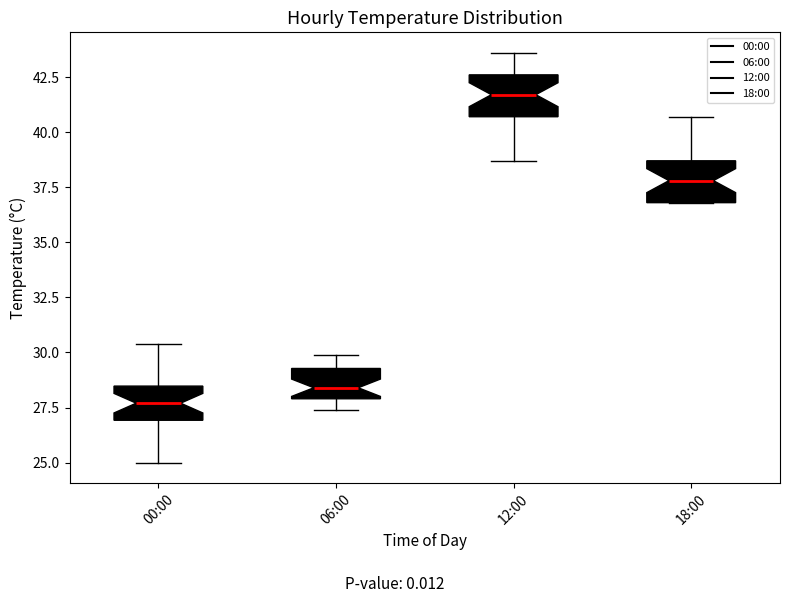

Where is the upper edge of the box for 00:00 on the y-axis? The values are not printed on the chart, so give them approximately, as read against the axis.

28.5